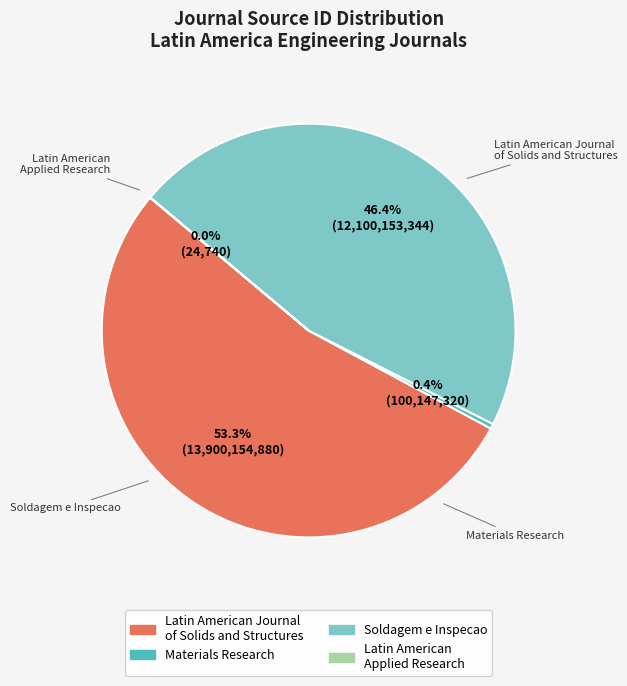

Which category accounts for the majority?

Latin American Journal of Solids and Structures